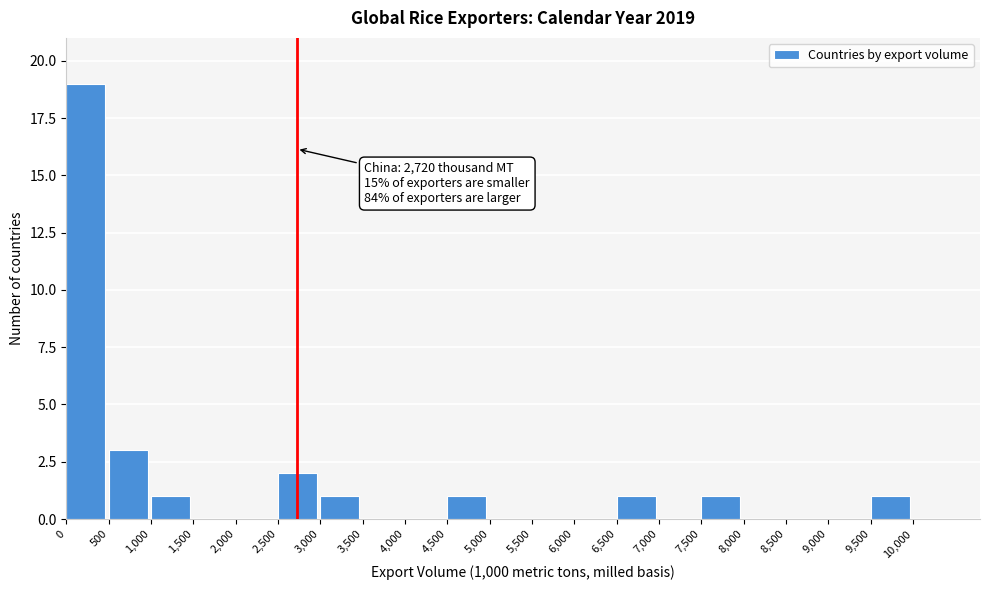

Over which range of the x-axis is the bar tallest?

0 to 500